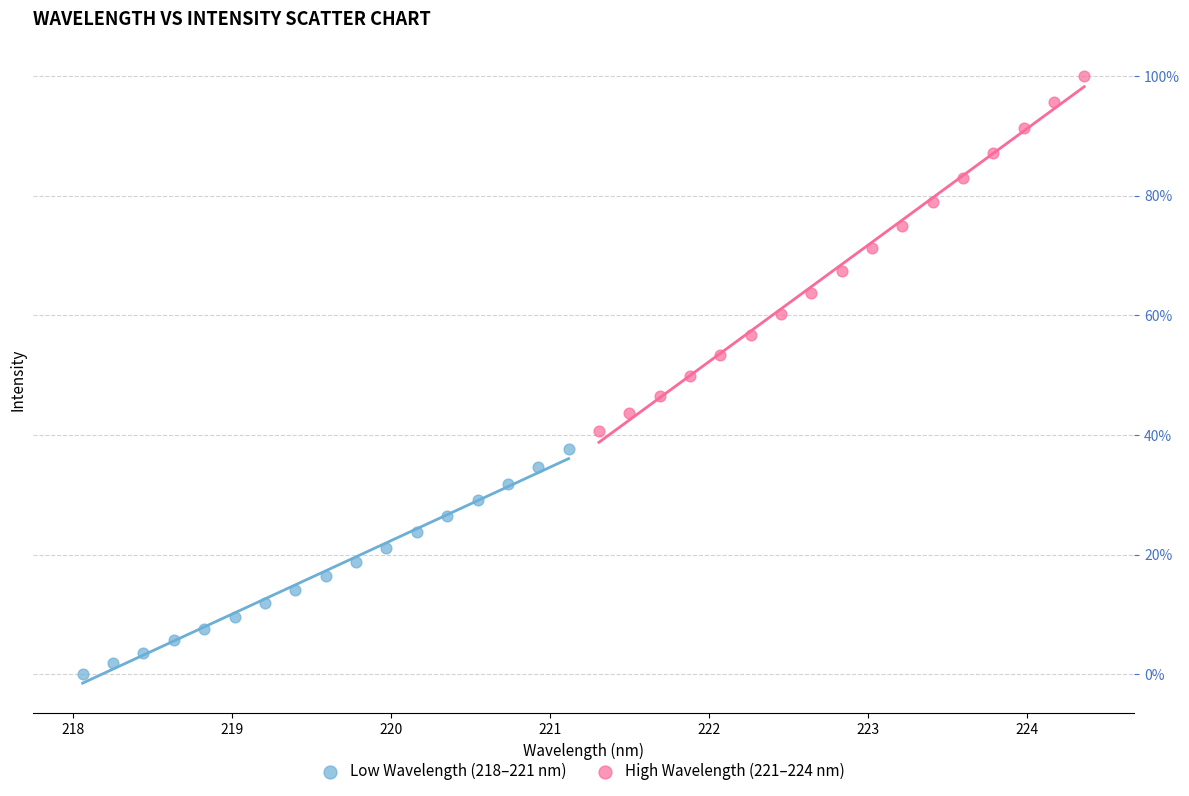

What are all the series names shown in the legend?

Low Wavelength (218–221 nm), High Wavelength (221–224 nm)